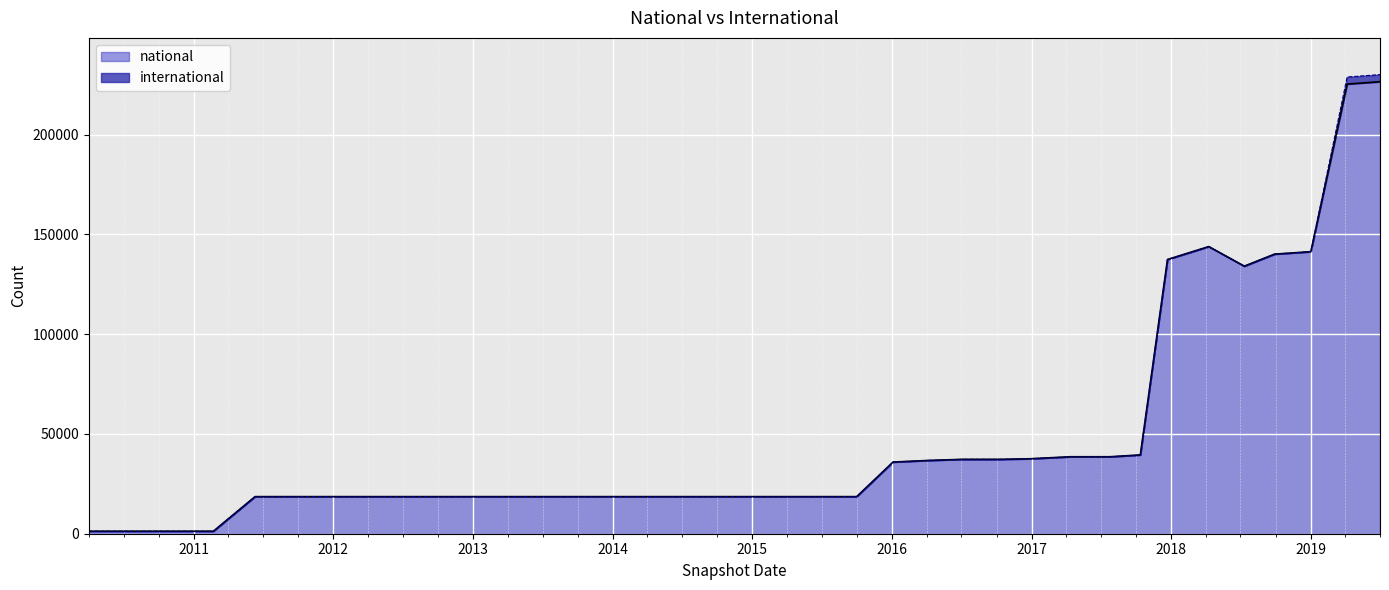

Between 2018-07-11 and 2016-12-27, which is larger?

2018-07-11